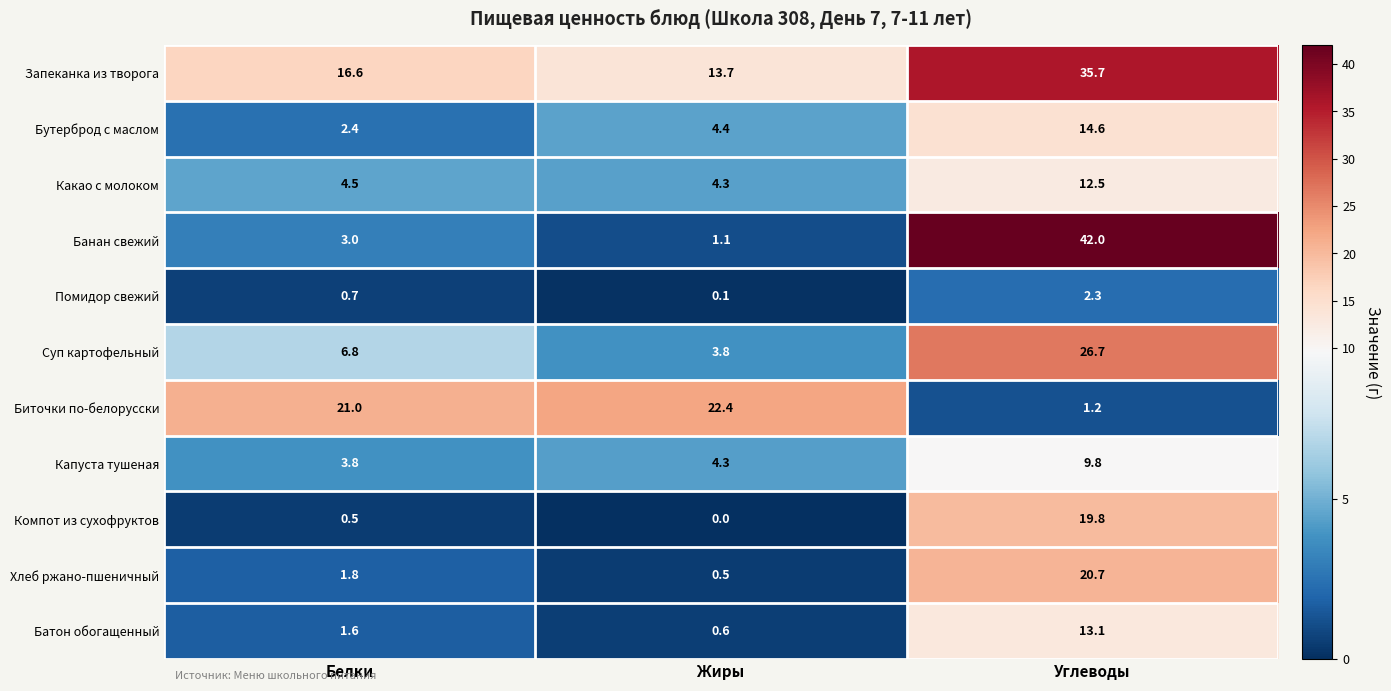

How many categories are shown in the chart?

3